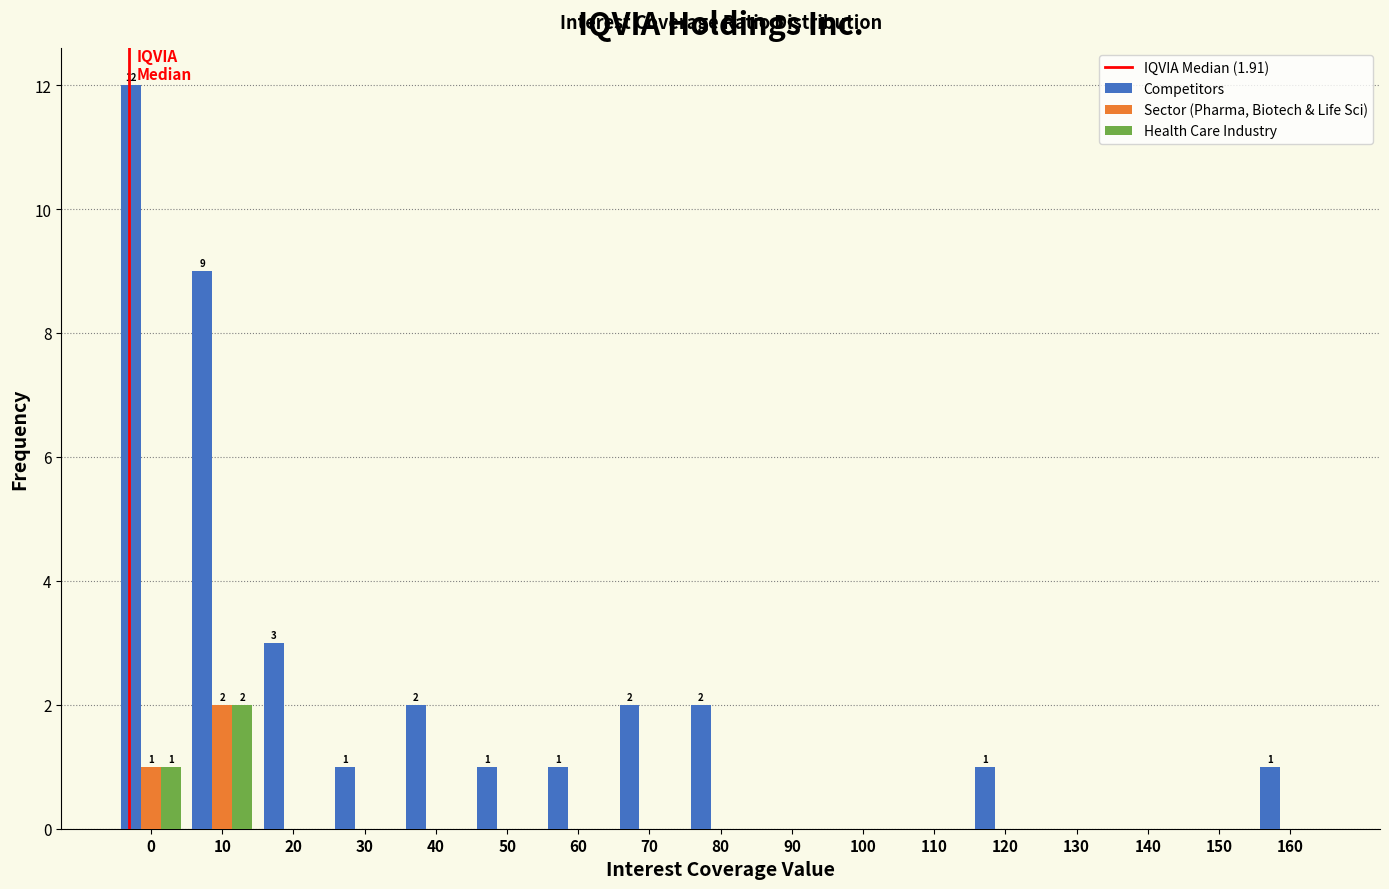

Is it true that Sector (Pharma, Biotech & Life Sci) equals 1 at 40?

False